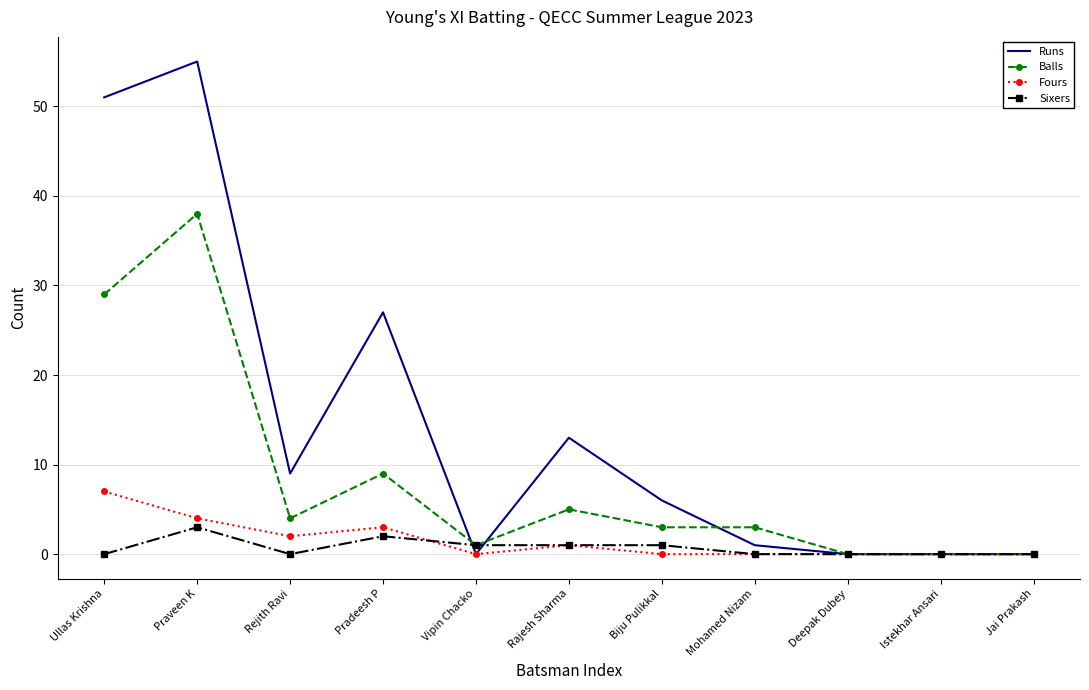

Reading left to right, extract all data points from this chart.

Runs: 51	55	9	27	0	13	6	1	0	0	0
Balls: 29	38	4	9	1	5	3	3	0	0	0
Fours: 7	4	2	3	0	1	0	0	0	0	0
Sixers: 0	3	0	2	1	1	1	0	0	0	0